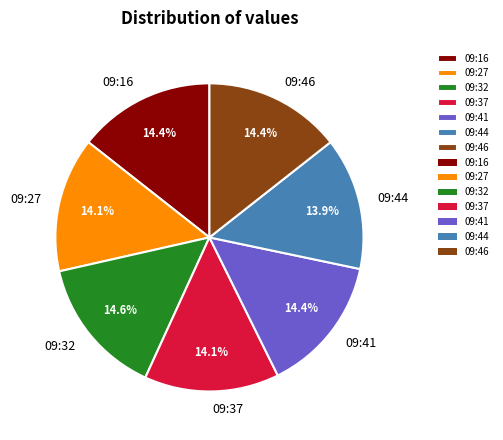

What is the ratio of the value at 09:37 to the value at 09:44?

1.0